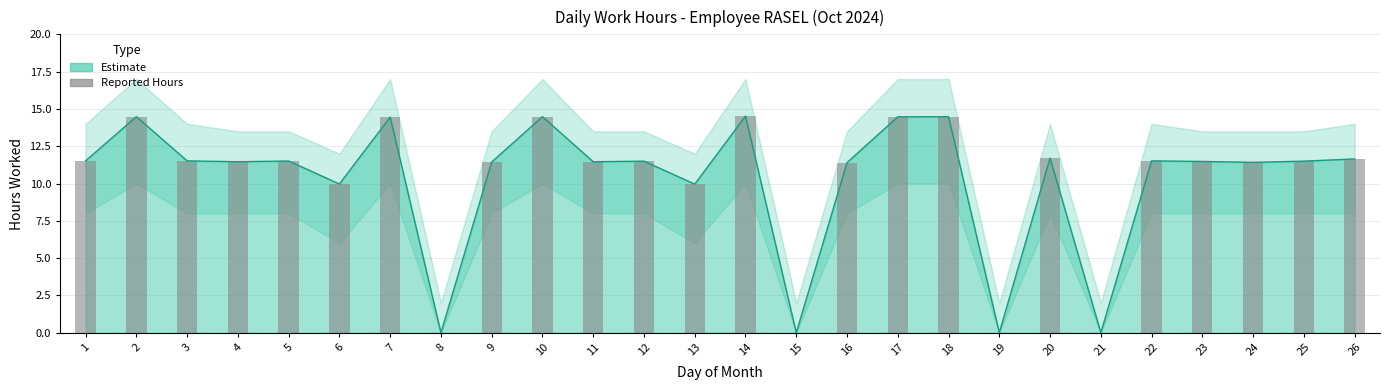

What is the sum of all values?

267.9